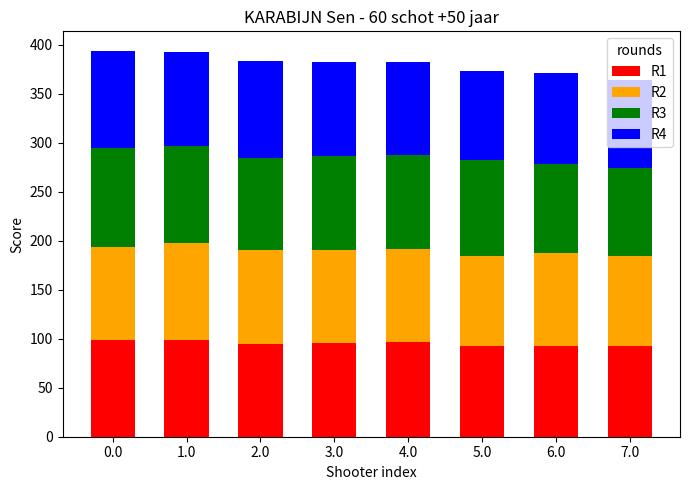

What is the average value of the R1 series?

95.4